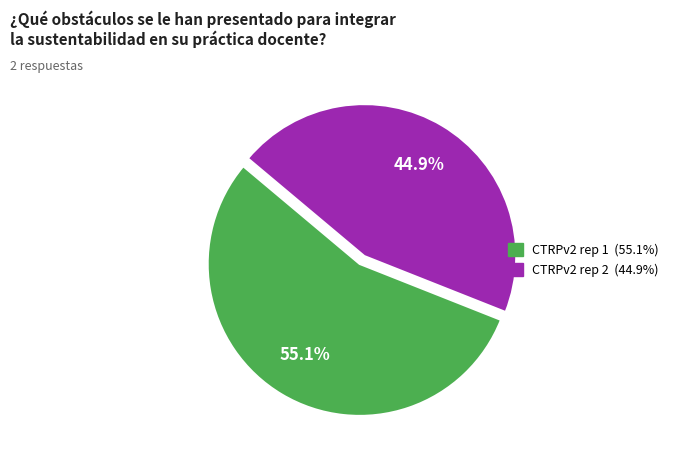

Which slice represents more than half of the pie?

CTRPv2 rep 1